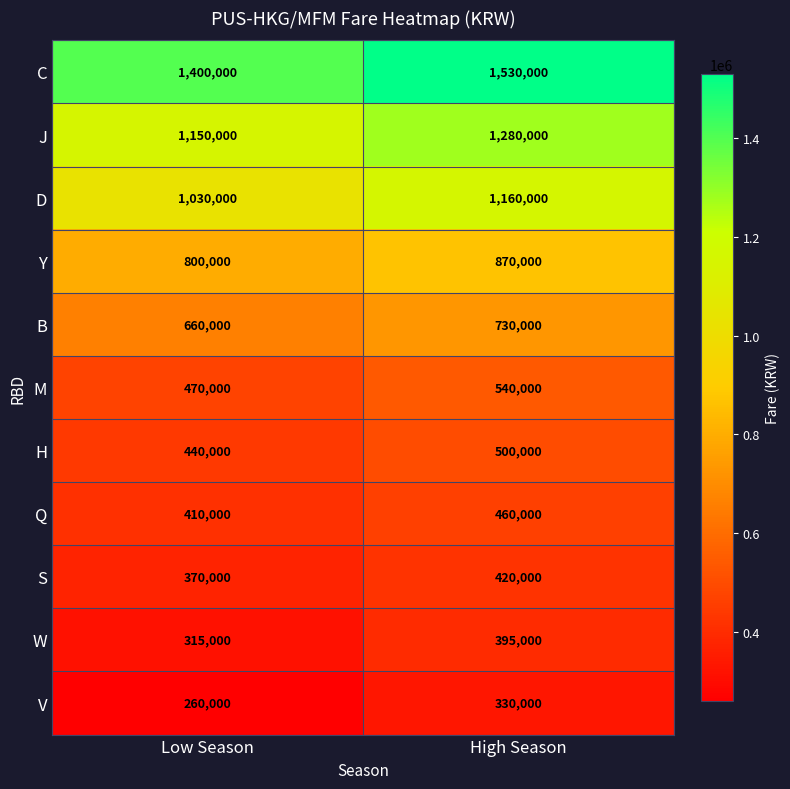

What is the greatest value displayed?

1530000